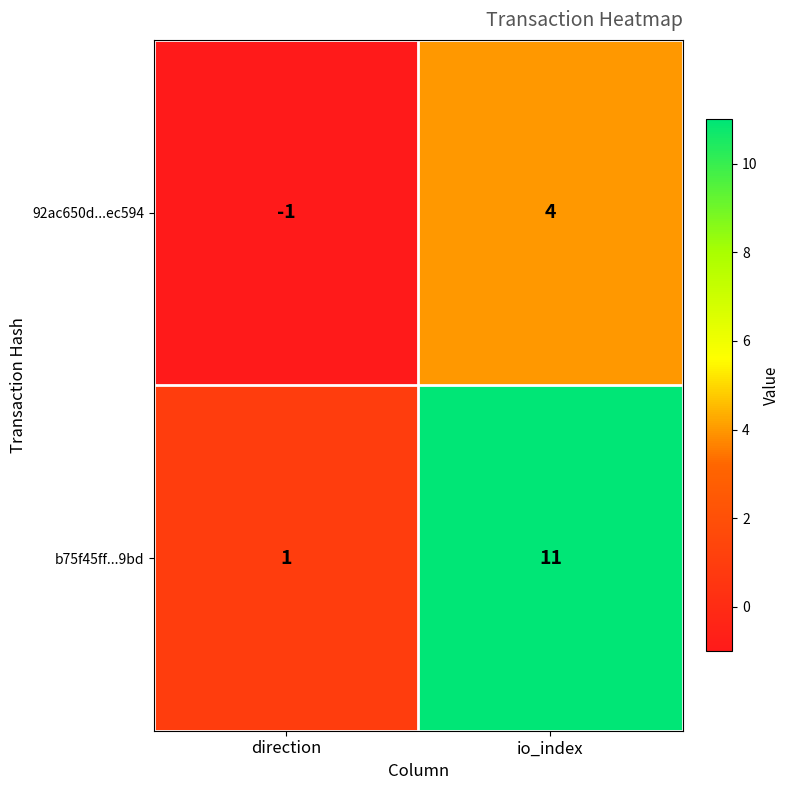

Which category has the highest value across all series?

io_index